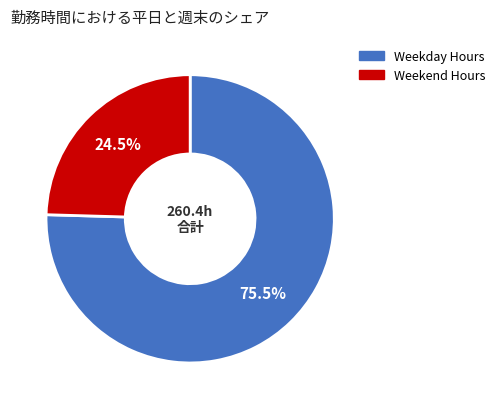

Does any single category account for the majority?

Yes